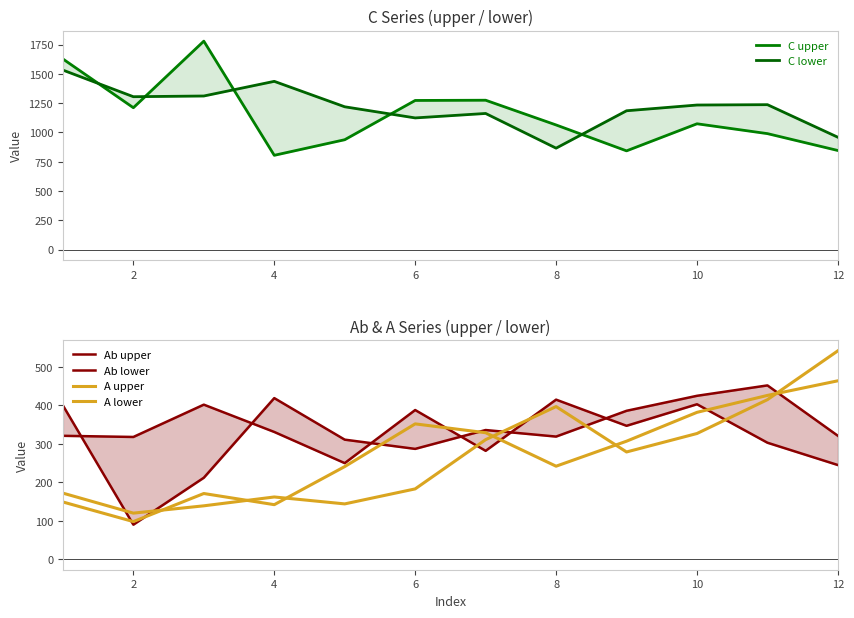

What is the value of the A upper point at the 5th from the left?

241